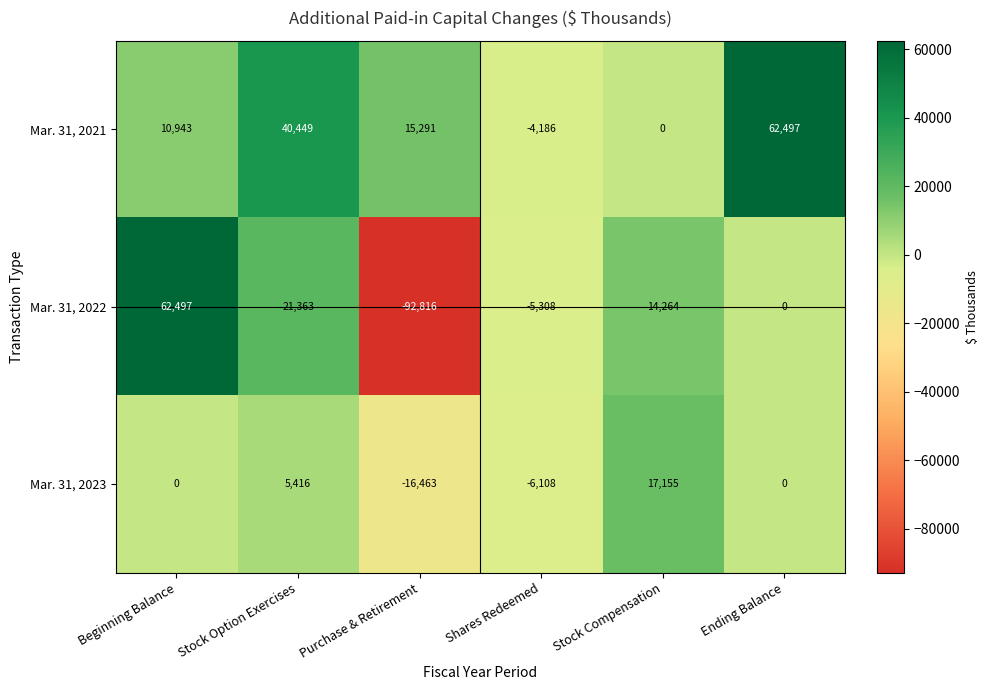

Rank the series at Shares Redeemed from highest to lowest value.

Mar. 31, 2021, Mar. 31, 2022, Mar. 31, 2023